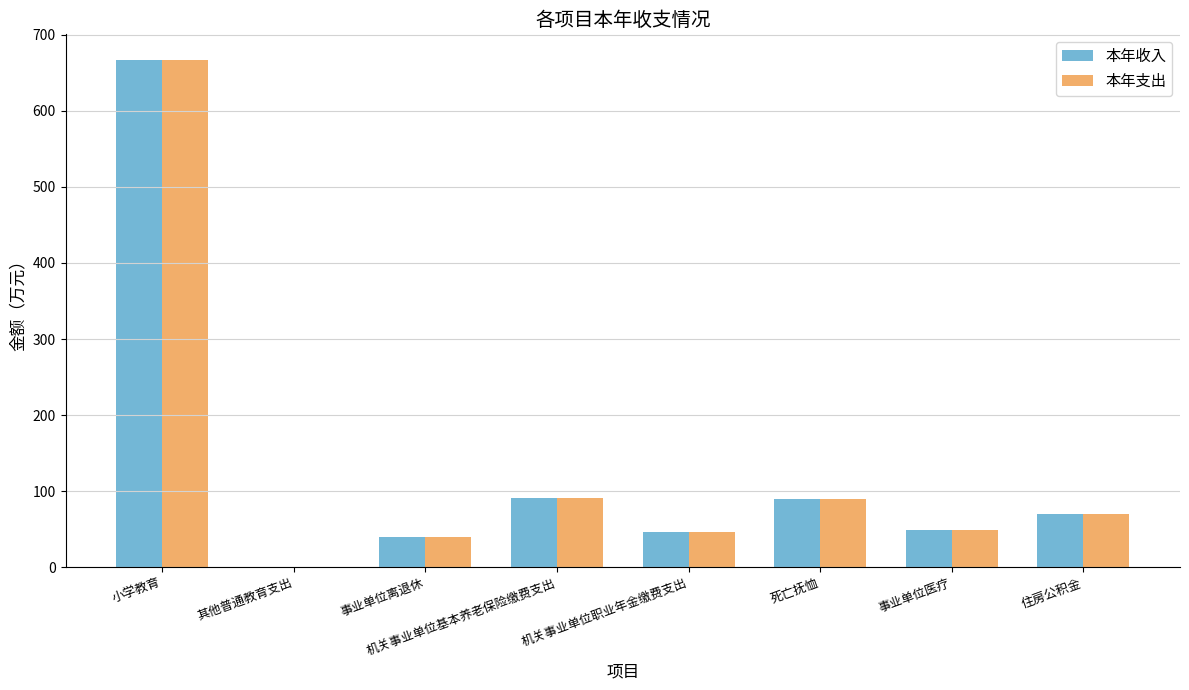

How many values in the 本年收入 series exceed 69?

4